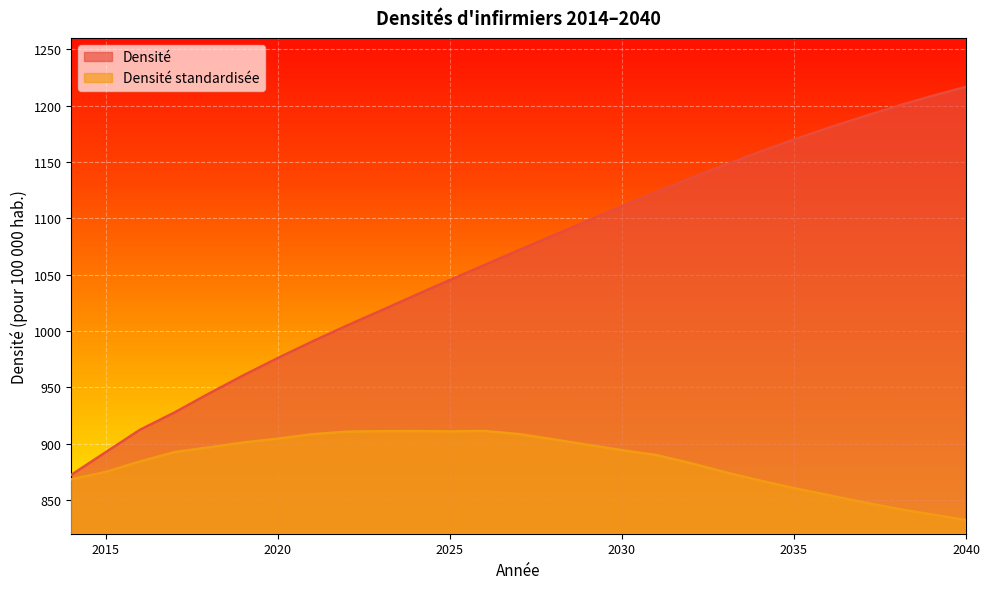

Reading left to right, transcribe all the data shown in this chart.

Densité: 2014=872.3	2015=892.4	2016=912.3	2017=927.6	2018=944.4	2019=960.5	2020=975.9	2021=990.6	2022=1004.6	2023=1018.1	2024=1031.7	2025=1045.1	2026=1058.3	2027=1071.5	2028=1084.5	2029=1097.6	2030=1110.5	2031=1123.2	2032=1135.6	2033=1147.3	2034=1158.8	2035=1169.7	2036=1180.1	2037=1190.0	2038=1199.5	2039=1208.3	2040=1216.5
Densité standardisée: 2014=868.3	2015=874.8	2016=884.2	2017=892.4	2018=896.6	2019=900.9	2020=904.3	2021=908.2	2022=910.5	2023=910.9	2024=911.0	2025=910.7	2026=911.2	2027=908.4	2028=903.8	2029=898.9	2030=894.1	2031=889.8	2032=882.6	2033=874.5	2034=867.3	2035=860.4	2036=854.2	2037=848.0	2038=842.1	2039=837.1	2040=832.1